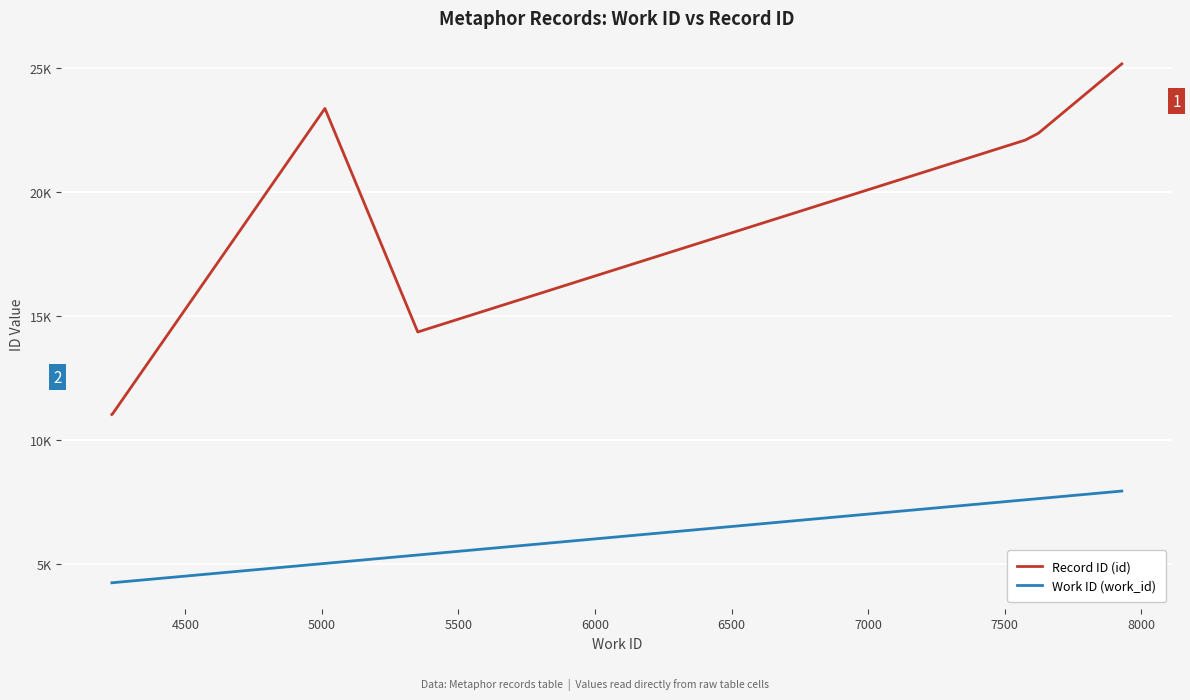

What are all the series names shown in the legend?

Record ID (id), Work ID (work_id)